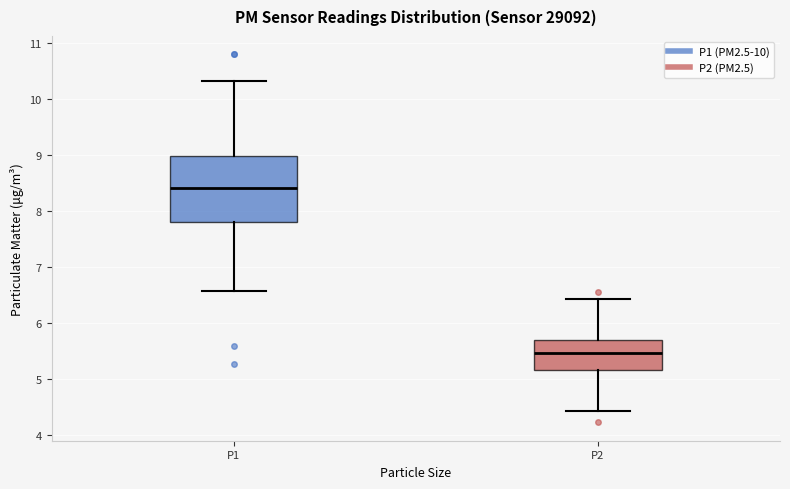

Where is the upper edge of the box for P2 on the y-axis? The values are not printed on the chart, so give them approximately, as read against the axis.

5.7